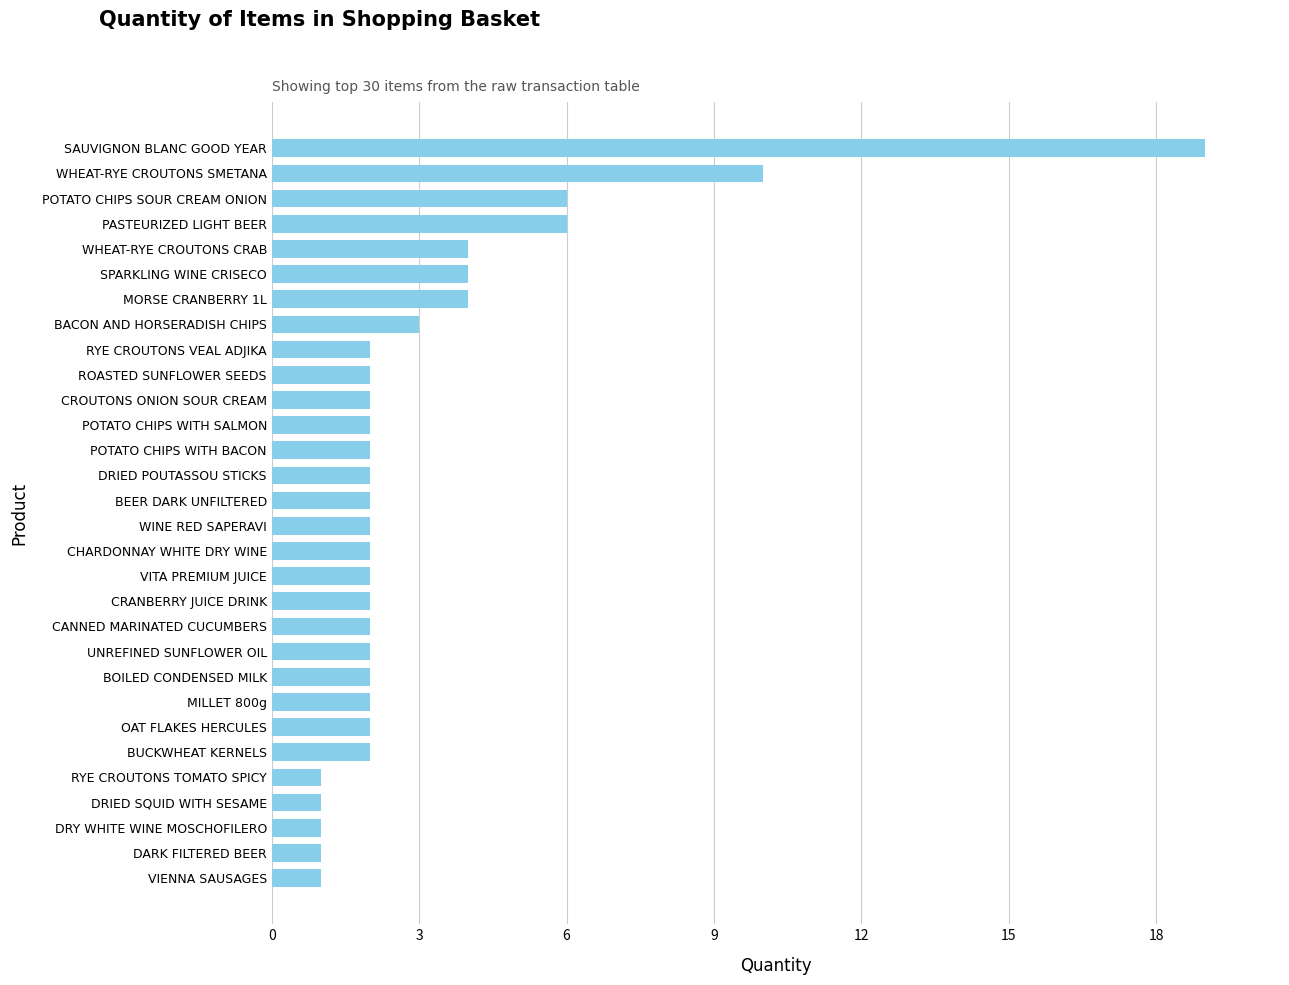

Between OAT FLAKES HERCULES and WHEAT-RYE CROUTONS CRAB, which is larger?

WHEAT-RYE CROUTONS CRAB